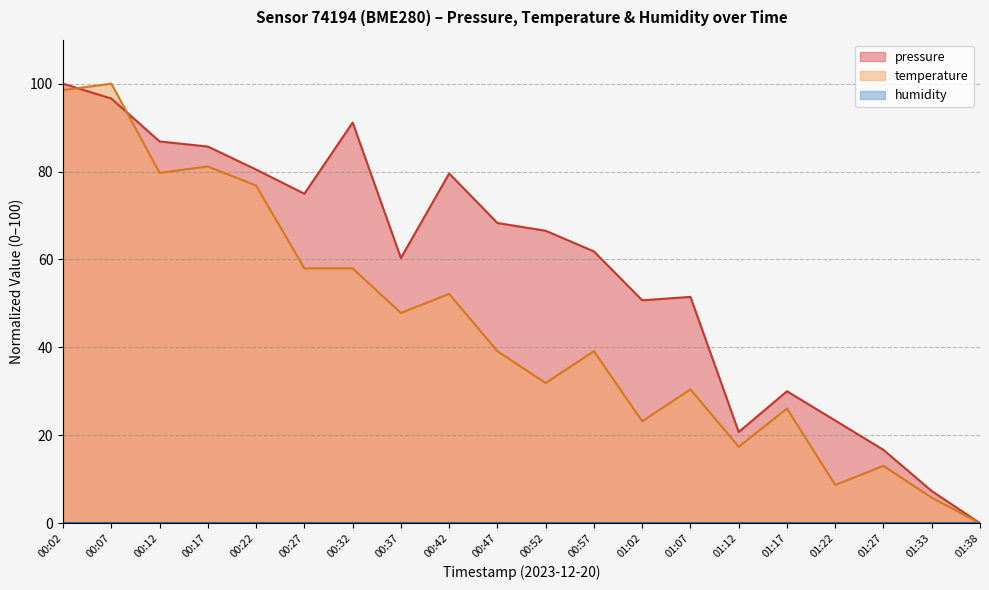

How many interior local valleys does the temperature series have?

6